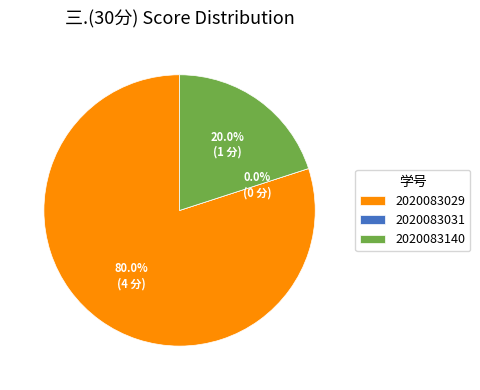

Which slice represents more than half of the pie?

2020083029